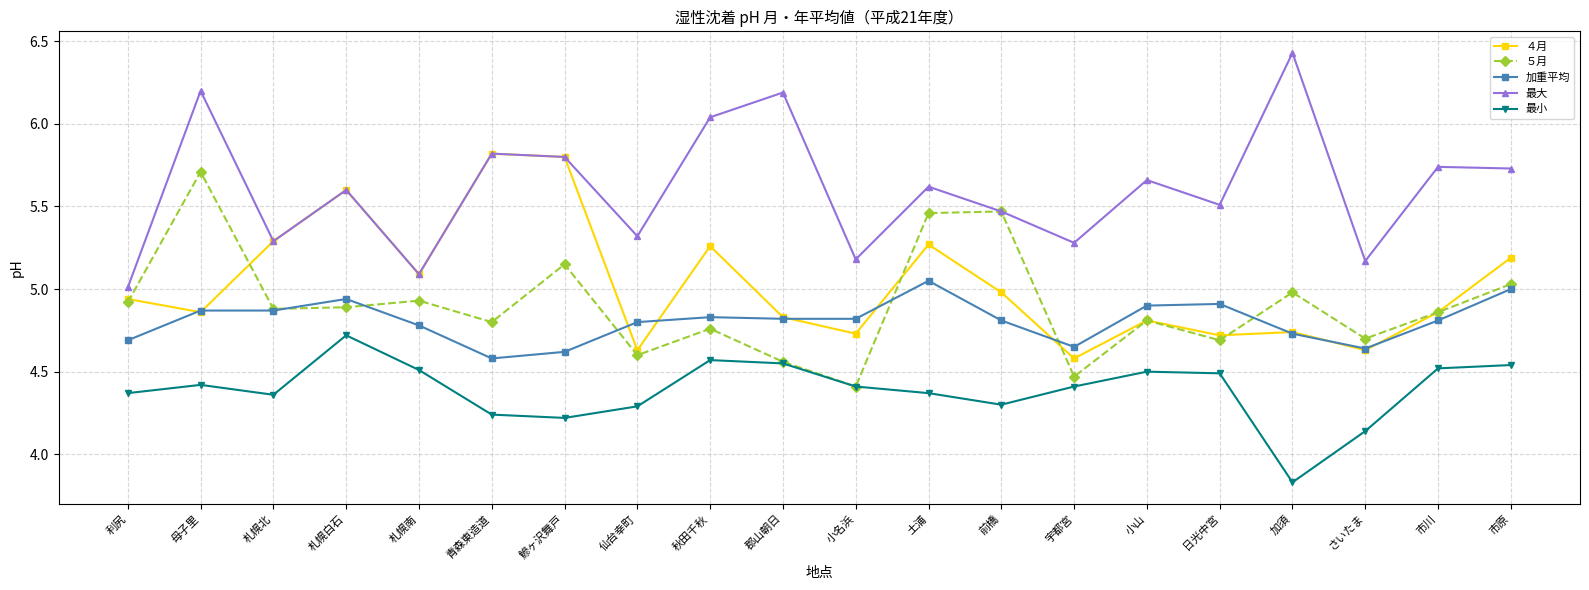

True or false: ４月 and 最小 cross at least once.

False